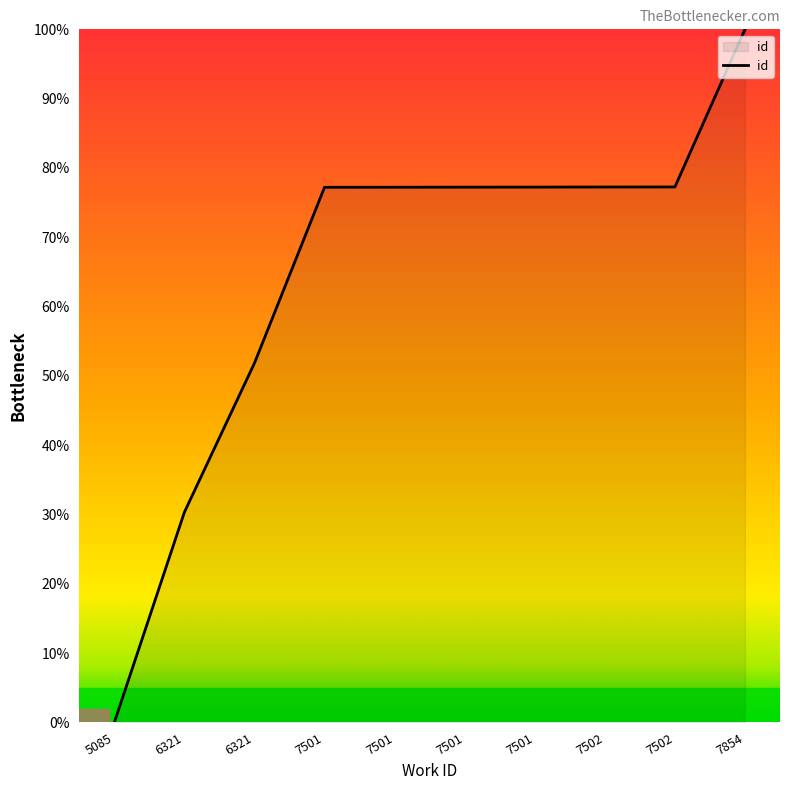

What is the greatest value displayed?

100.0